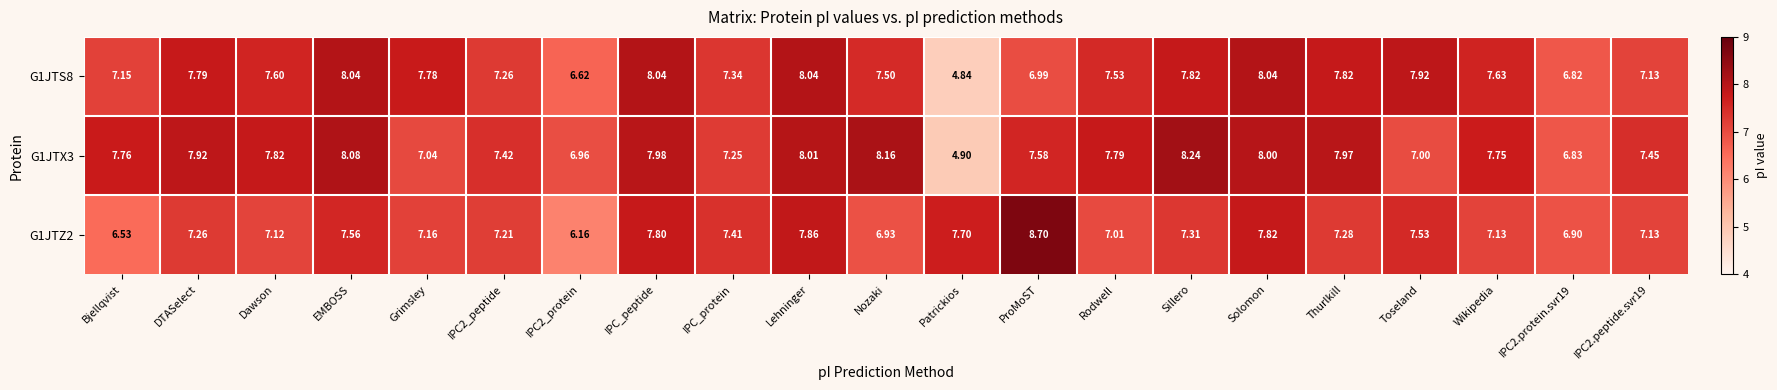

Count the number of data series in this chart.

3